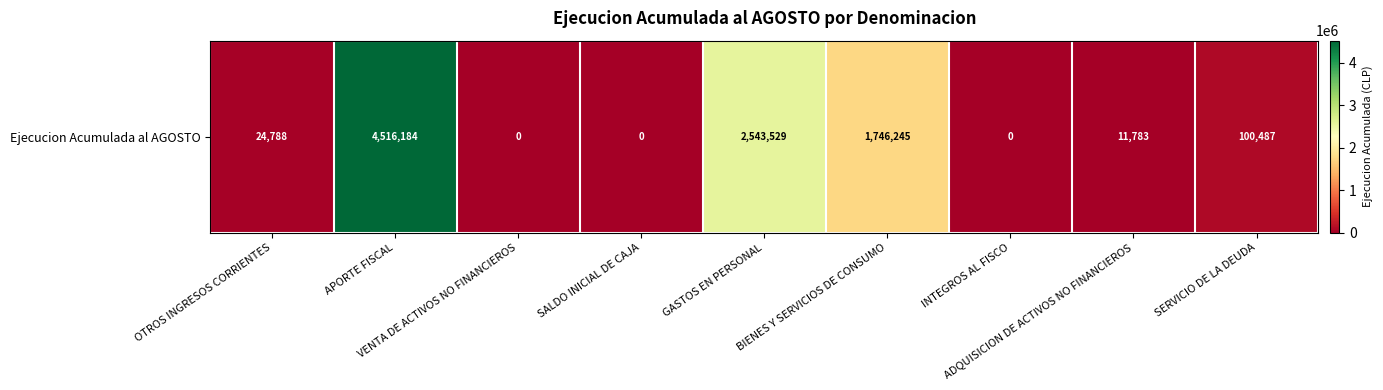

At which category does the chart reach its minimum across all series?

VENTA DE ACTIVOS NO FINANCIEROS